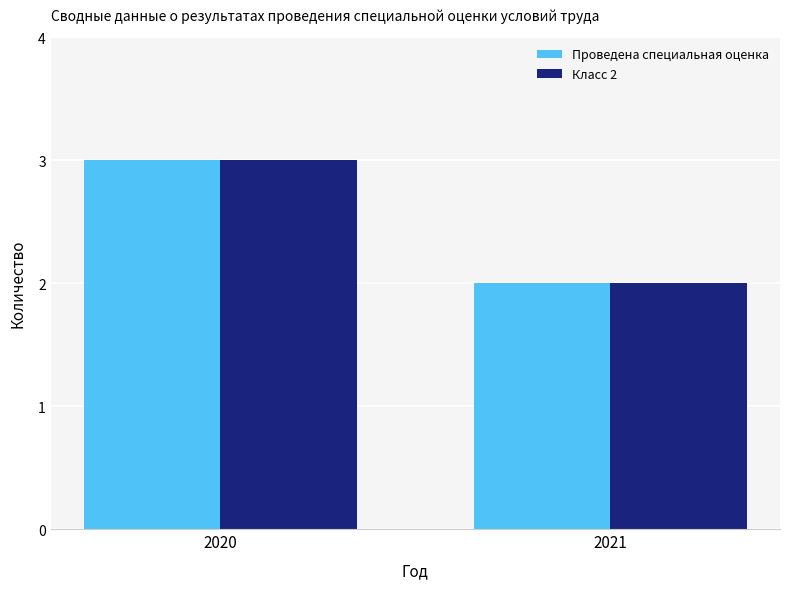

What is the smallest value displayed?

2